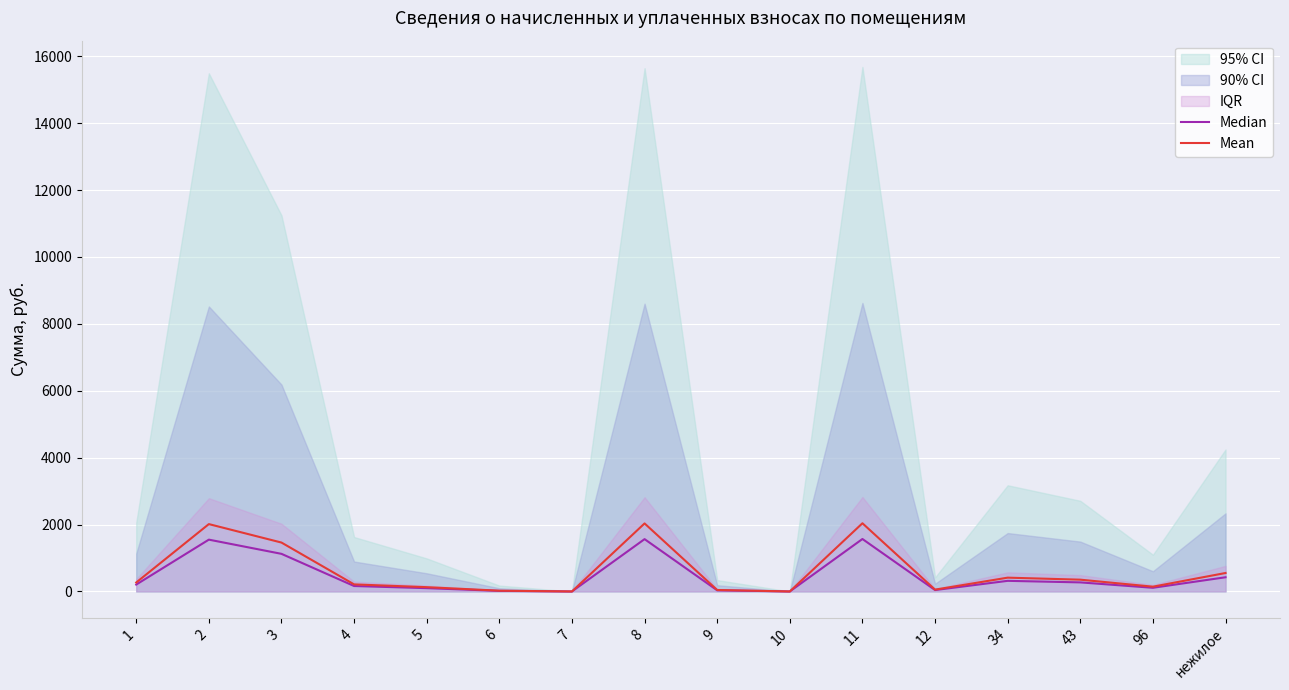

The value of Median at 1 is 291.2. True or false?

False